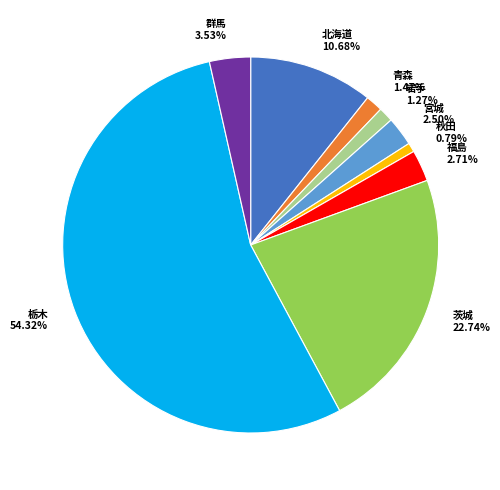

Combined, what portion of the pie is 栃木 and 福島?

57.0%